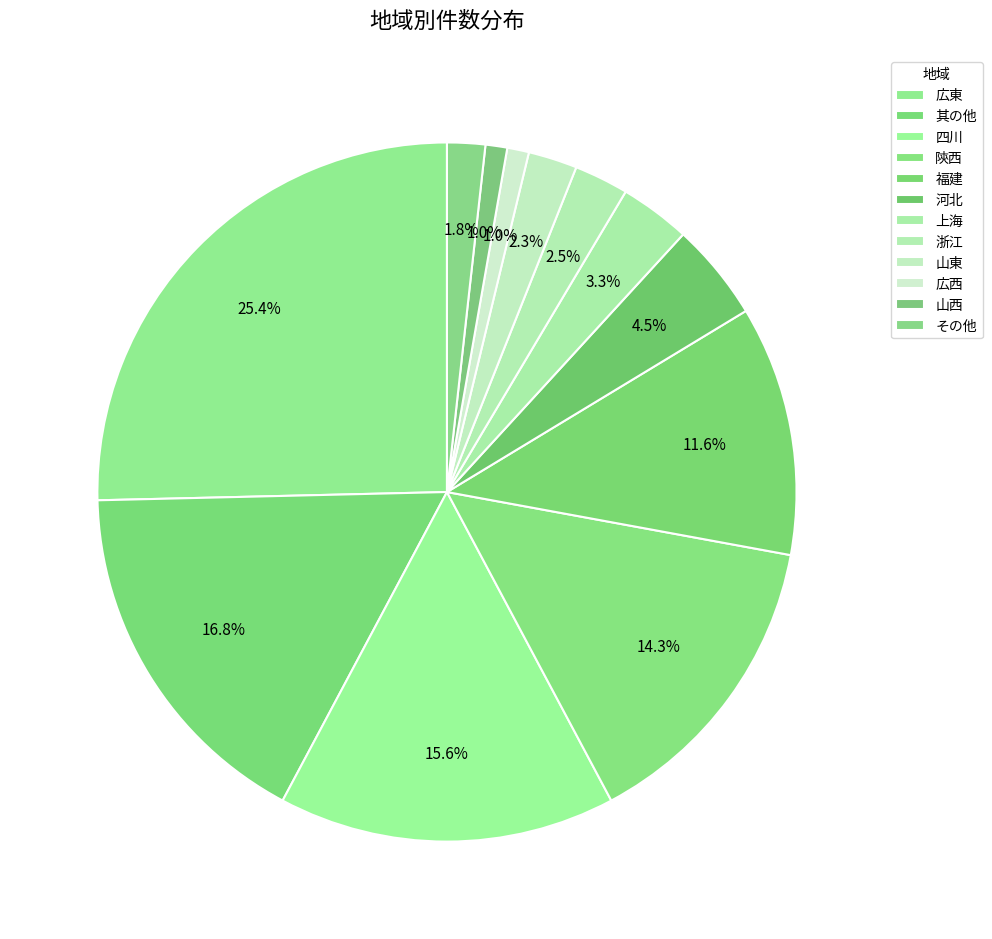

Which slice is the largest?

広東